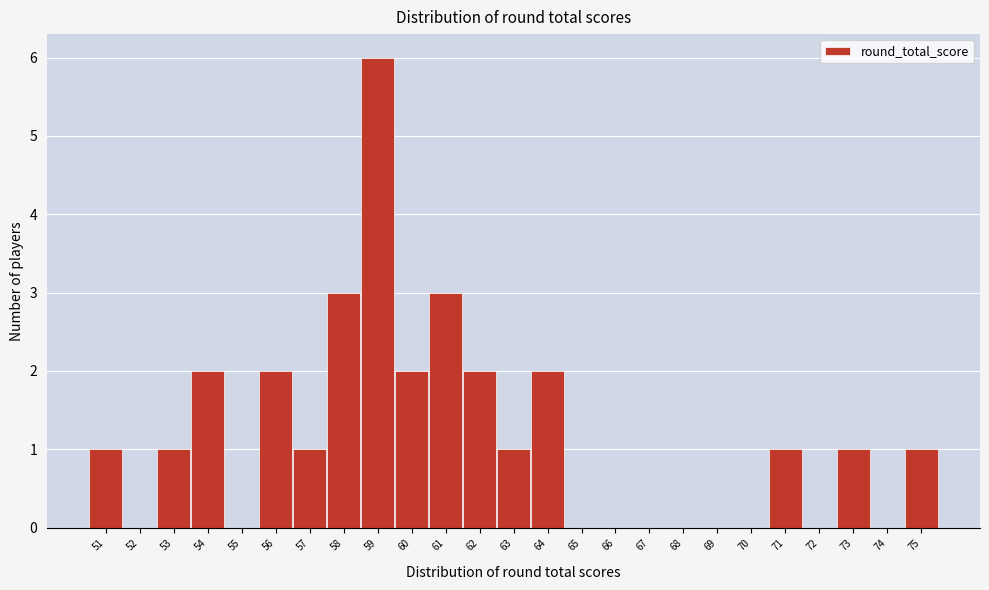

Reading left to right, transcribe this chart: for each bar, give the range it covers on the x-axis and its height. The values are not printed on the chart, so give them approximately, as read against the axis.

50.5 to 51.5: 1
51.5 to 52.5: 0
52.5 to 53.5: 1
53.5 to 54.5: 2
54.5 to 55.5: 0
55.5 to 56.5: 2
56.5 to 57.5: 1
57.5 to 58.5: 3
58.5 to 59.5: 6
59.5 to 60.5: 2
60.5 to 61.5: 3
61.5 to 62.5: 2
62.5 to 63.5: 1
63.5 to 64.5: 2
64.5 to 65.5: 0
65.5 to 66.5: 0
66.5 to 67.5: 0
67.5 to 68.5: 0
68.5 to 69.5: 0
69.5 to 70.5: 0
70.5 to 71.5: 1
71.5 to 72.5: 0
72.5 to 73.5: 1
73.5 to 74.5: 0
74.5 to 75.5: 1